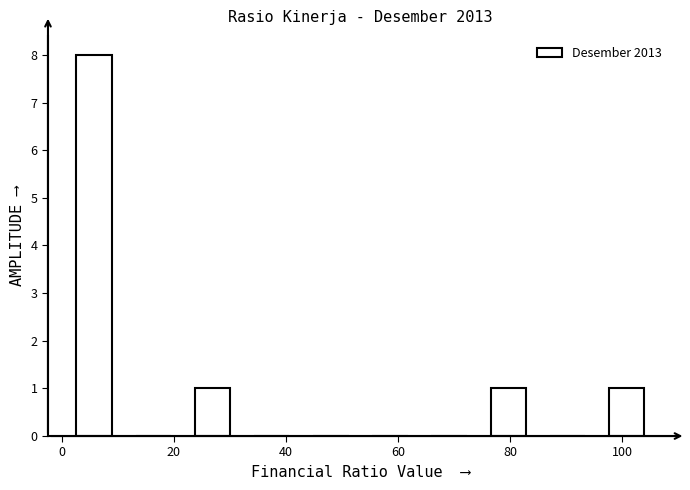

Reading left to right, list every bar in this chart as the range it spans on the x-axis followed by its height. Neither the bar edges nor the heights are printed on the chart, so give them approximately, as read against the axes.

0 to 12: 8
12 to 22: 0
22 to 32: 1
32 to 42: 0
42 to 54: 0
54 to 64: 0
64 to 74: 0
74 to 84: 1
84 to 96: 0
96 to 106: 1